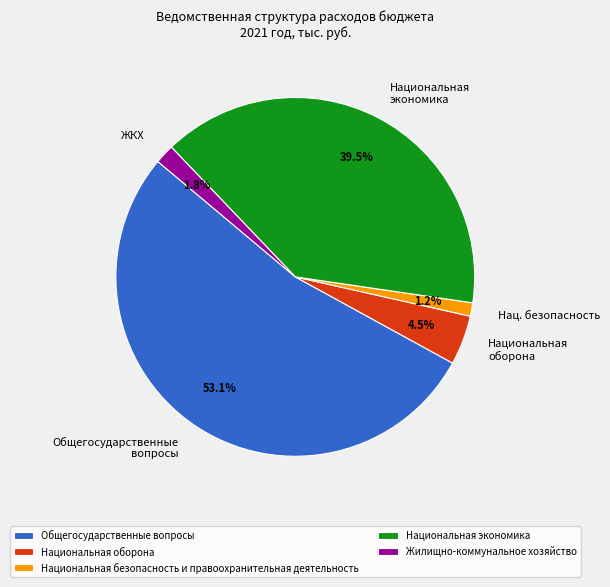

What is the smallest slice in the pie chart?

Национальная безопасность и правоохранительная деятельность